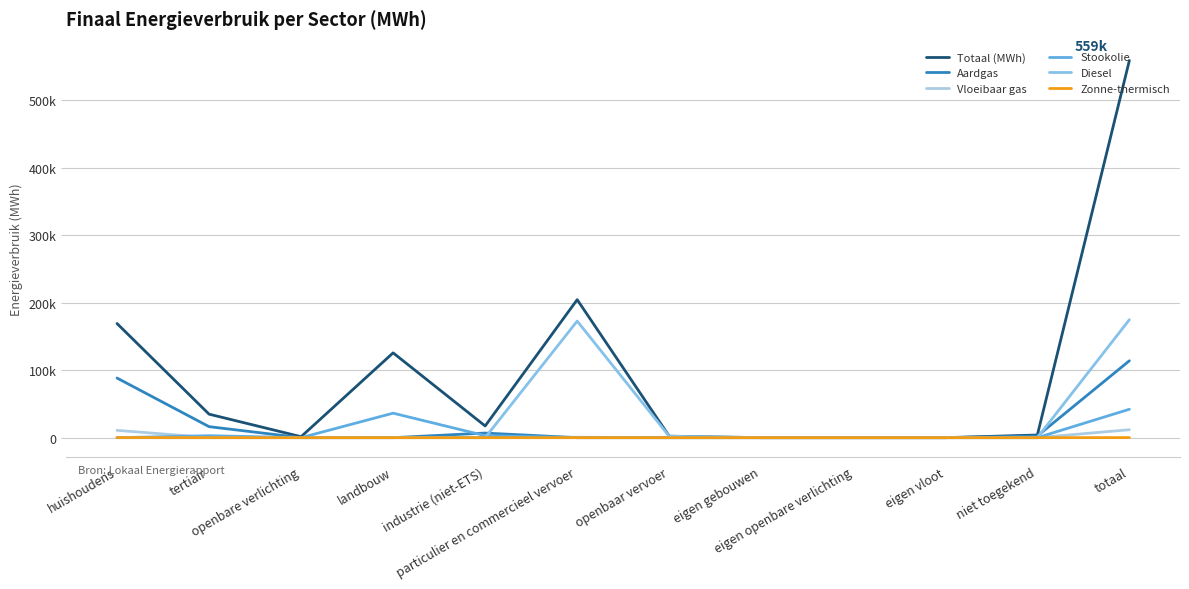

How many times do Vloeibaar gas and Diesel cross each other?

1